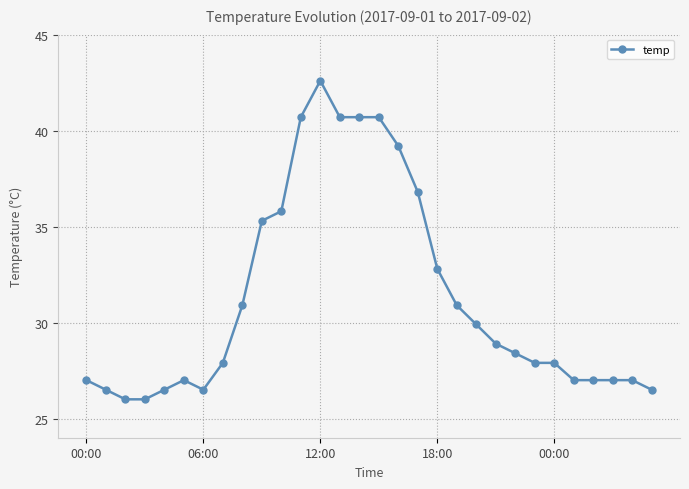

True or false: there are more than 1 points higher than both neighbors.

True